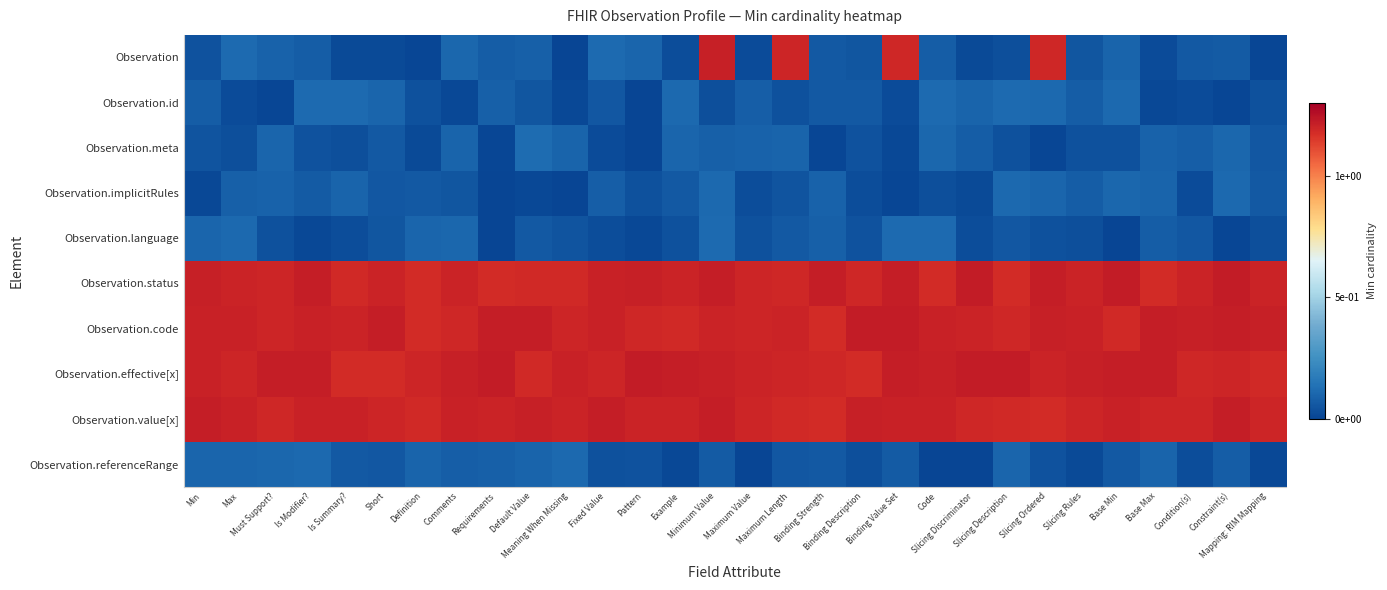

Between Binding Value Set and Mapping: RIM Mapping, which series saw the biggest shift?

Observation